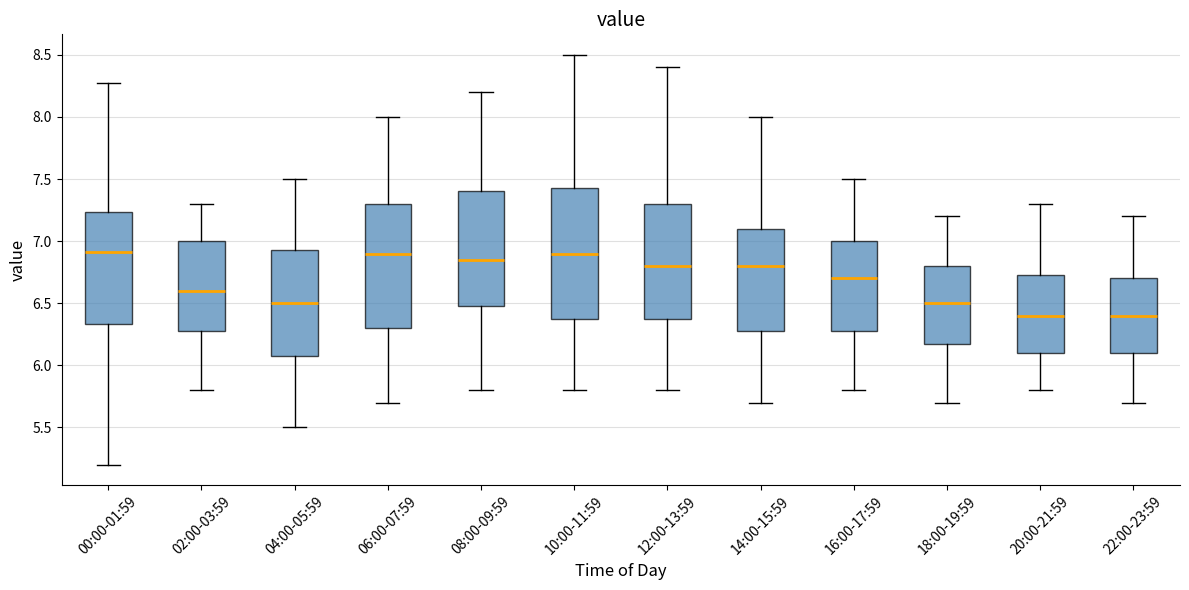

Reading left to right, transcribe this box plot: for each box, give where its median line is, the range the box spans, and where its two whiskers end, as read against the y-axis. The values are not printed on the chart, so give them approximately, as read against the axis.

00:00-01:59: median 6.90, box 6.35 to 7.25, whiskers 5.20 to 8.25
02:00-03:59: median 6.60, box 6.30 to 7.00, whiskers 5.80 to 7.30
04:00-05:59: median 6.50, box 6.10 to 6.95, whiskers 5.50 to 7.50
06:00-07:59: median 6.90, box 6.30 to 7.30, whiskers 5.70 to 8.00
08:00-09:59: median 6.85, box 6.50 to 7.40, whiskers 5.80 to 8.20
10:00-11:59: median 6.90, box 6.40 to 7.45, whiskers 5.80 to 8.50
12:00-13:59: median 6.80, box 6.40 to 7.30, whiskers 5.80 to 8.40
14:00-15:59: median 6.80, box 6.30 to 7.10, whiskers 5.70 to 8.00
16:00-17:59: median 6.70, box 6.30 to 7.00, whiskers 5.80 to 7.50
18:00-19:59: median 6.50, box 6.20 to 6.80, whiskers 5.70 to 7.20
20:00-21:59: median 6.40, box 6.10 to 6.75, whiskers 5.80 to 7.30
22:00-23:59: median 6.40, box 6.10 to 6.70, whiskers 5.70 to 7.20